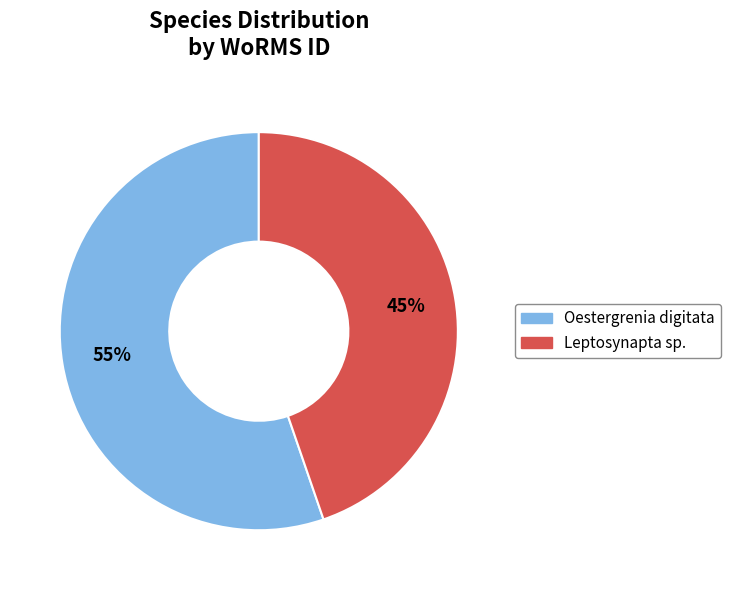

How many slices are in this pie chart?

2